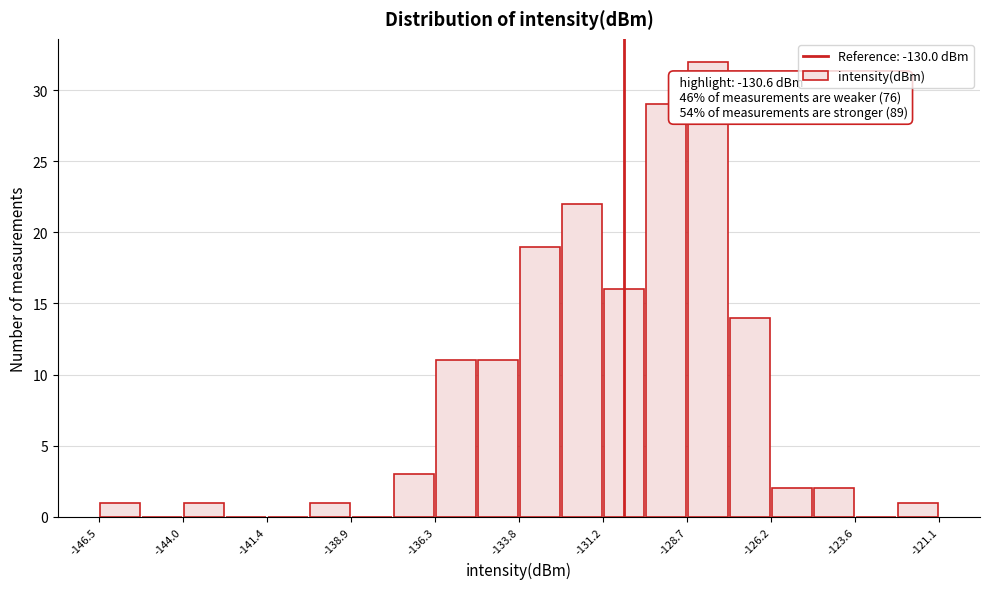

Around what value on the x-axis is the tallest bar? Give the approximate position of its centre, as read against the axis.

-128.0